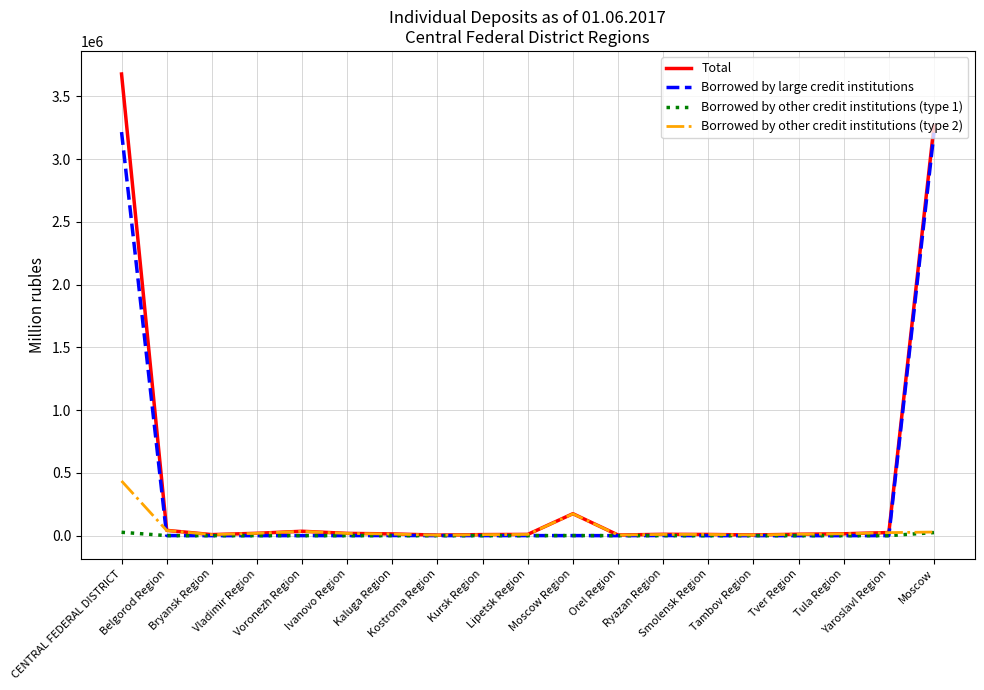

Which series has the widest spread of values?

Total